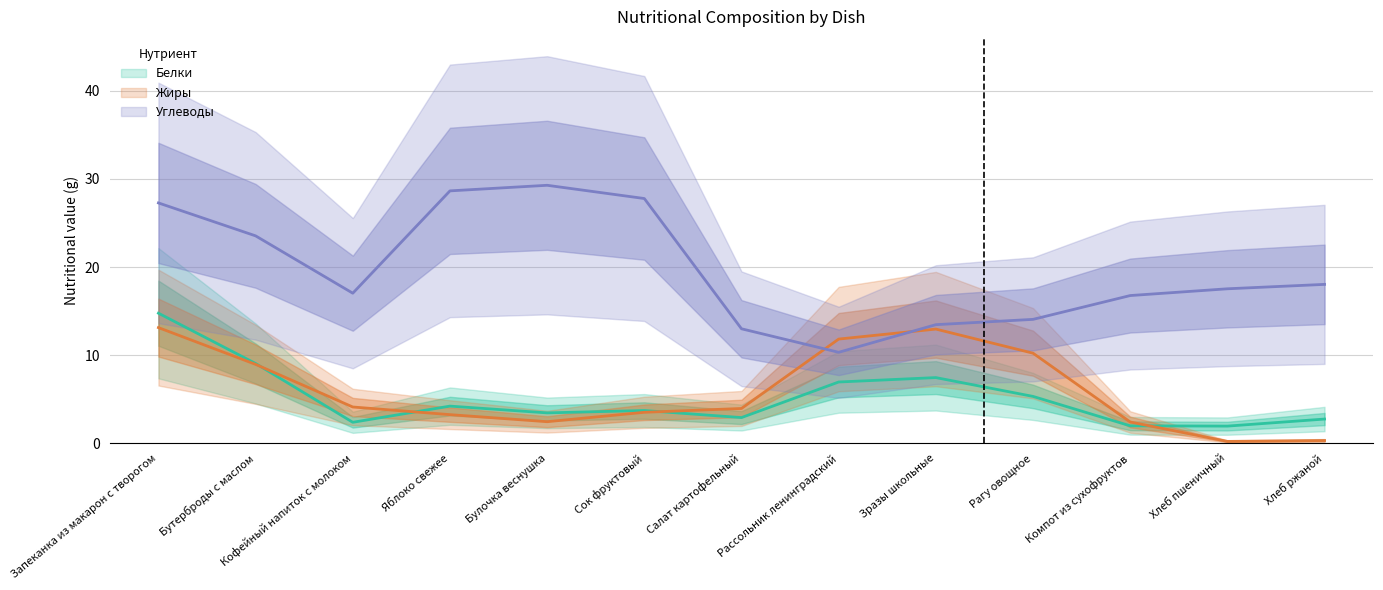

Which series has the largest range (max minus min)?

Углеводы